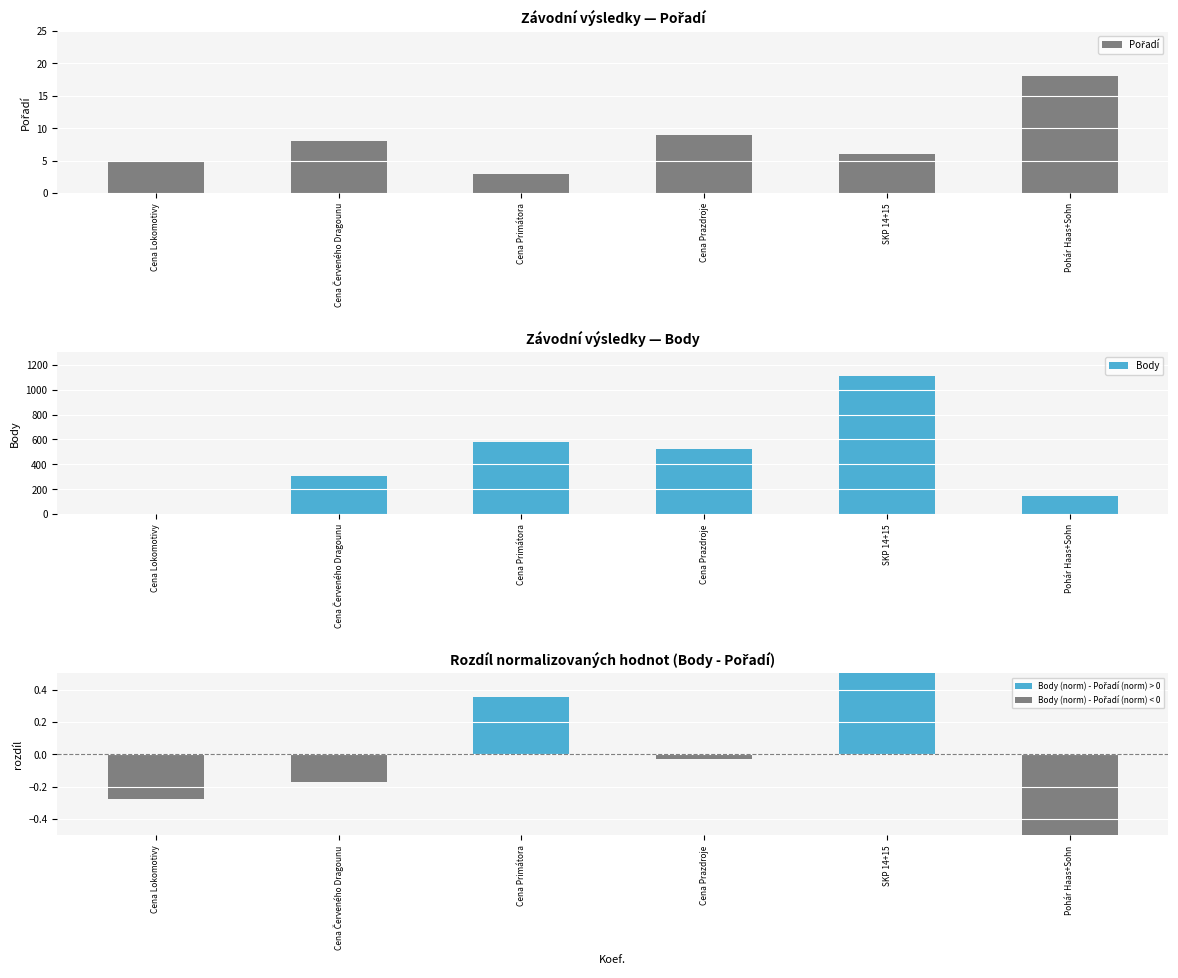

Which series has the largest range (max minus min)?

Body